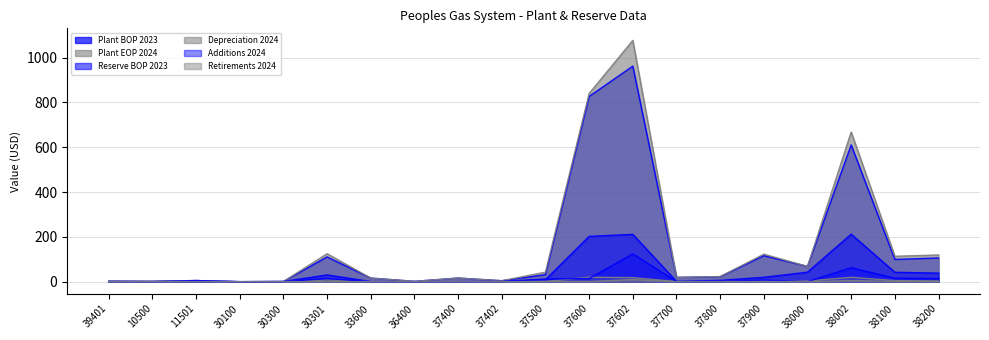

List the labels in order of Reserve BOP 2023 value, smallest first.

37400, 10500, 30100, 36400, 33600, 39401, 30300, 37402, 37700, 11501, 37800, 37500, 37900, 30301, 38200, 38100, 38000, 37600, 37602, 38002